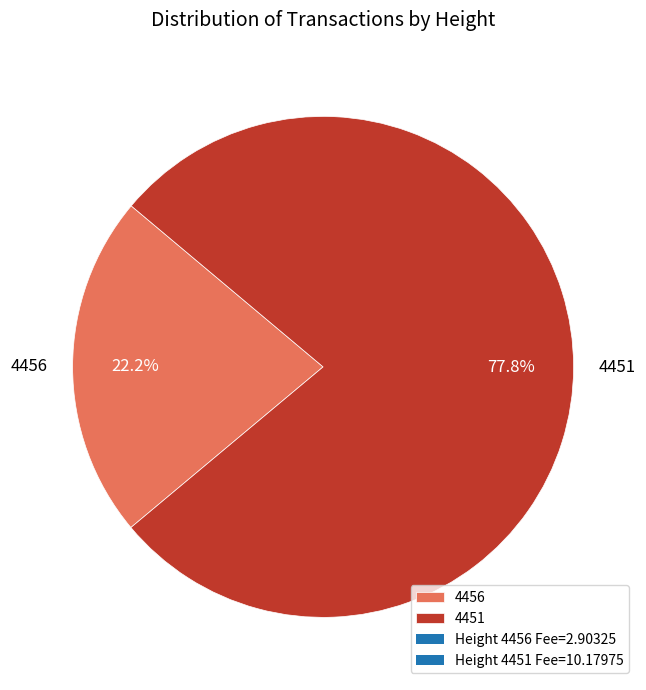

Combined, what portion of the pie is 4456 and 4451?

100.0%